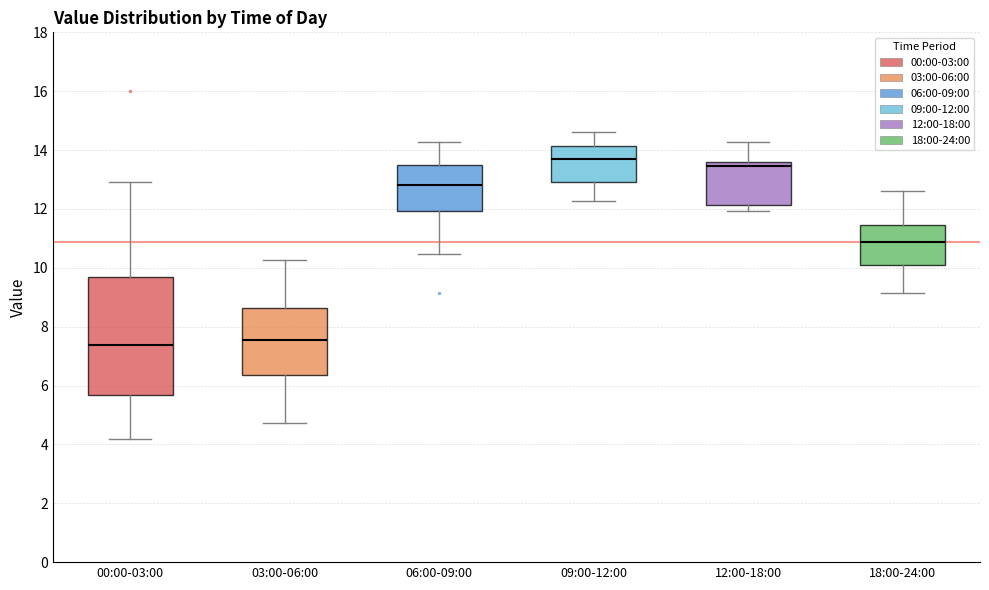

Reading left to right, transcribe this box plot: for each box, give where its median line is, the range the box spans, and where its two whiskers end, as read against the y-axis. The values are not printed on the chart, so give them approximately, as read against the axis.

00:00-03:00: median 7.4, box 5.6 to 9.6, whiskers 4.2 to 13.0
03:00-06:00: median 7.6, box 6.4 to 8.6, whiskers 4.8 to 10.2
06:00-09:00: median 12.8, box 12.0 to 13.6, whiskers 10.4 to 14.2
09:00-12:00: median 13.8, box 13.0 to 14.2, whiskers 12.2 to 14.6
12:00-18:00: median 13.4, box 12.2 to 13.6, whiskers 12.0 to 14.2
18:00-24:00: median 10.8, box 10.0 to 11.4, whiskers 9.2 to 12.6